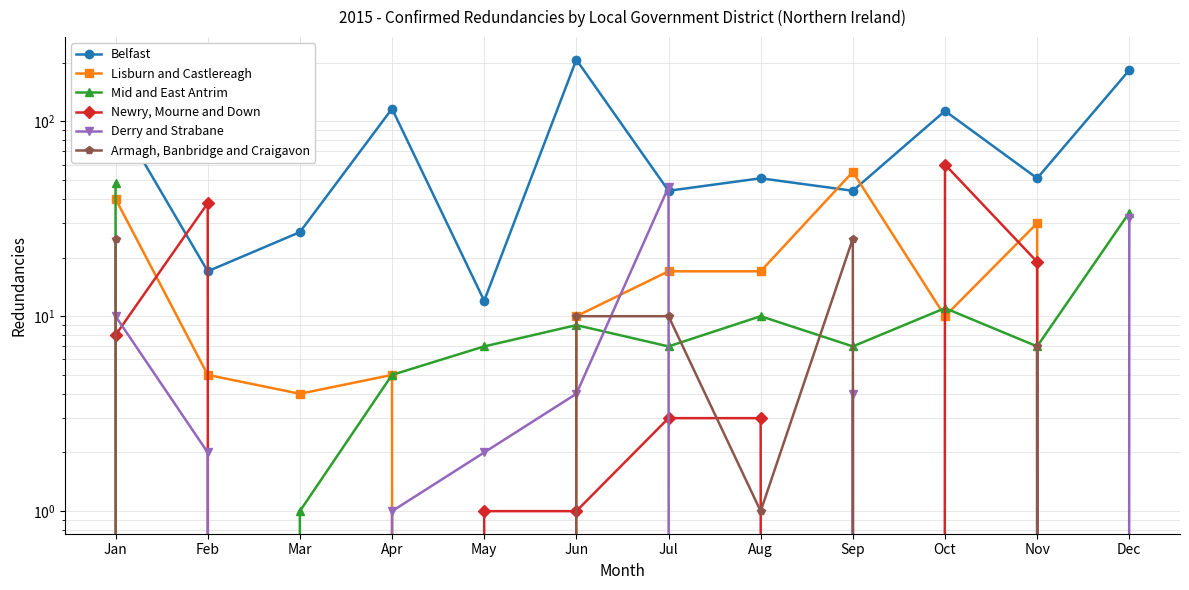

What is the total value across all series at Aug?

82